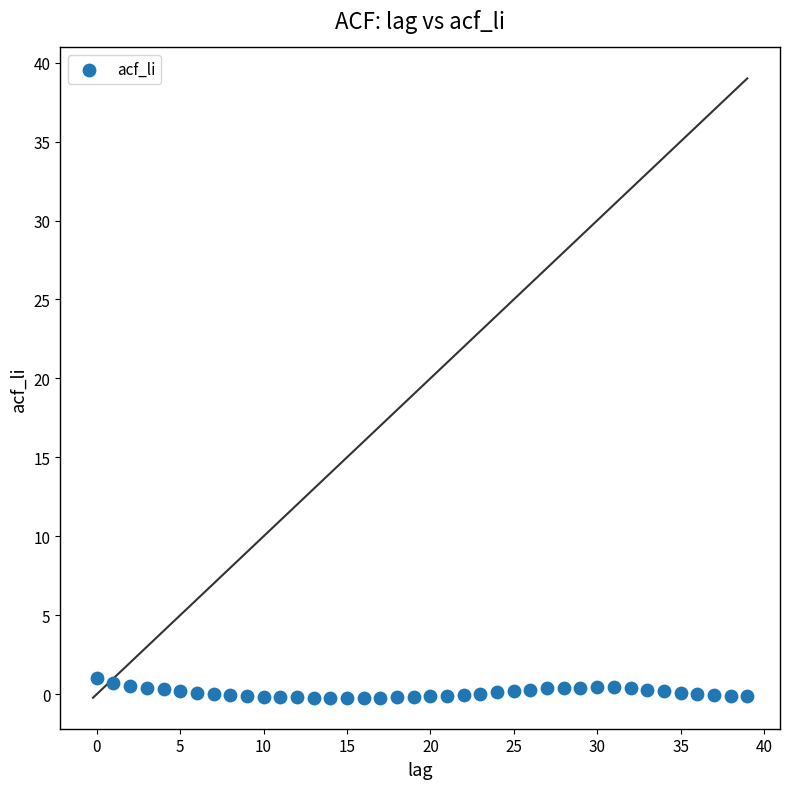

What is the range of Y values (max minus min)?

1.2